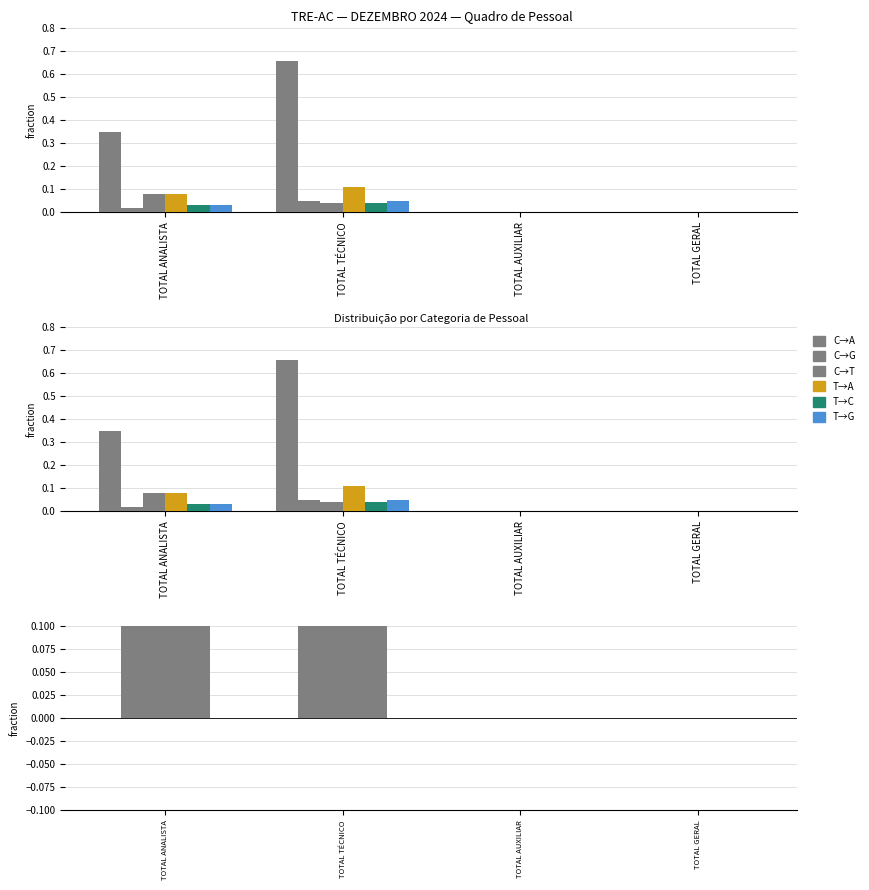

What is the label of the 1st bar from the left?

TOTAL ANALISTA